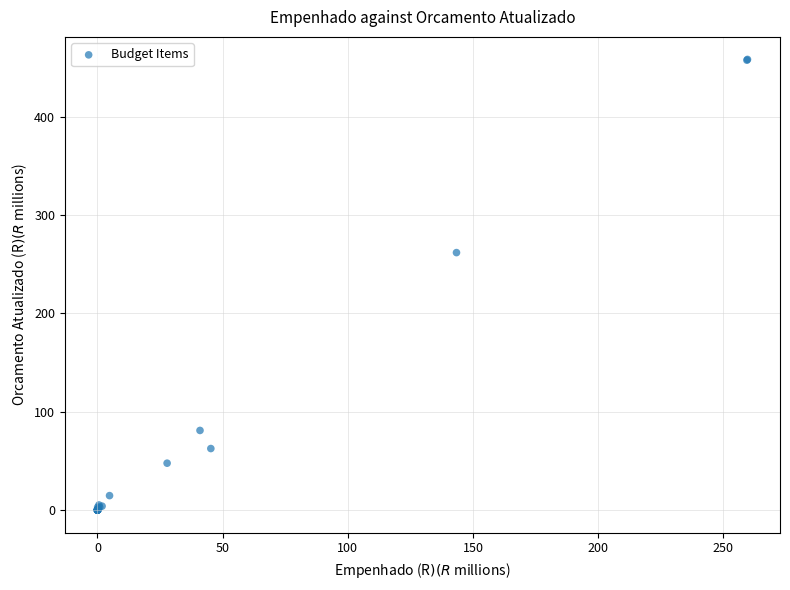

What Y value in the scatter plot is closest to 229?

261.9